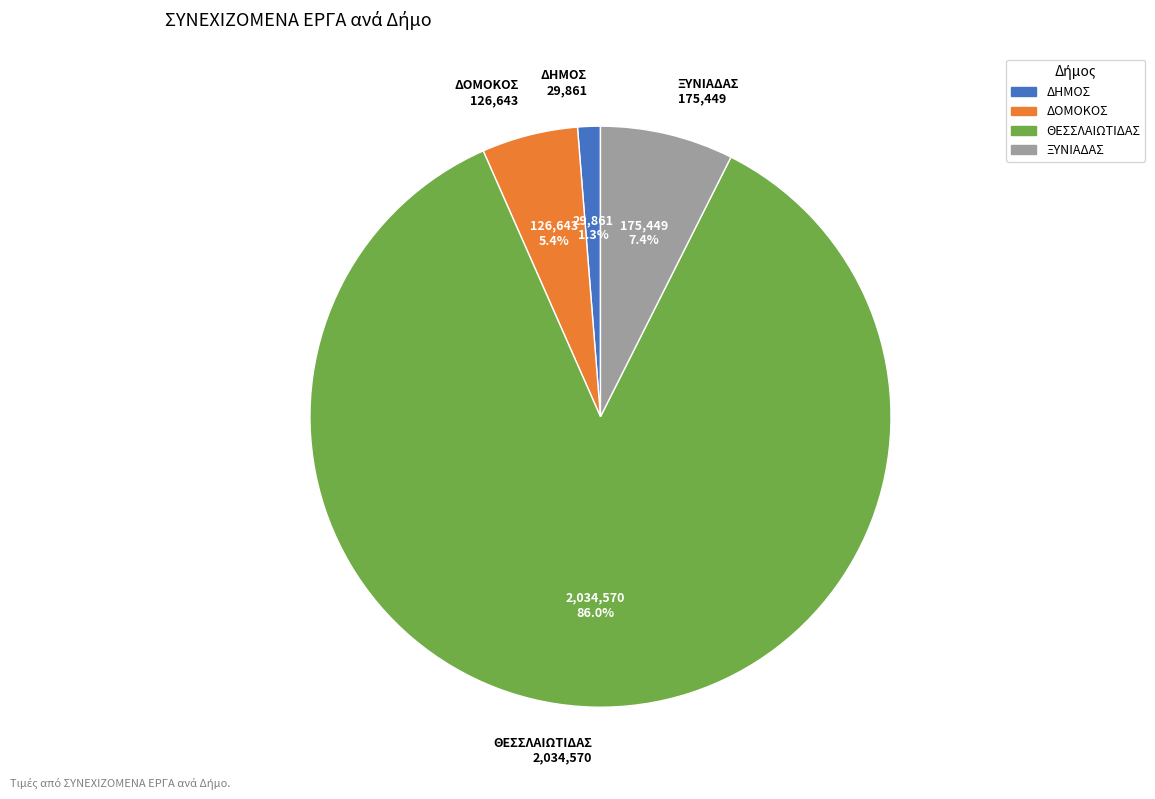

Which slice is the smallest?

ΔΗΜΟΣ